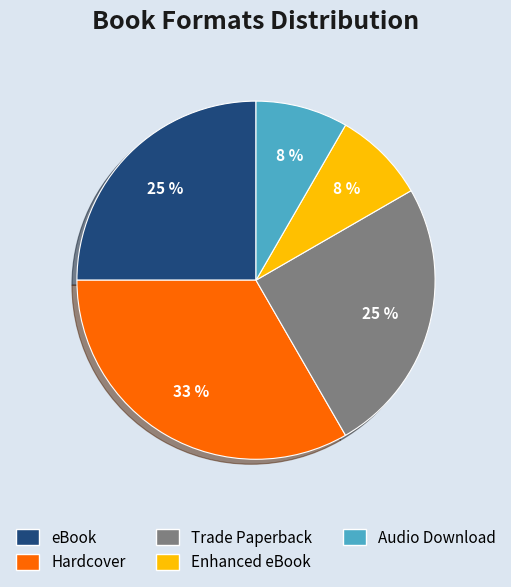

To the nearest percent, what percentage of the pie is Trade Paperback?

25%